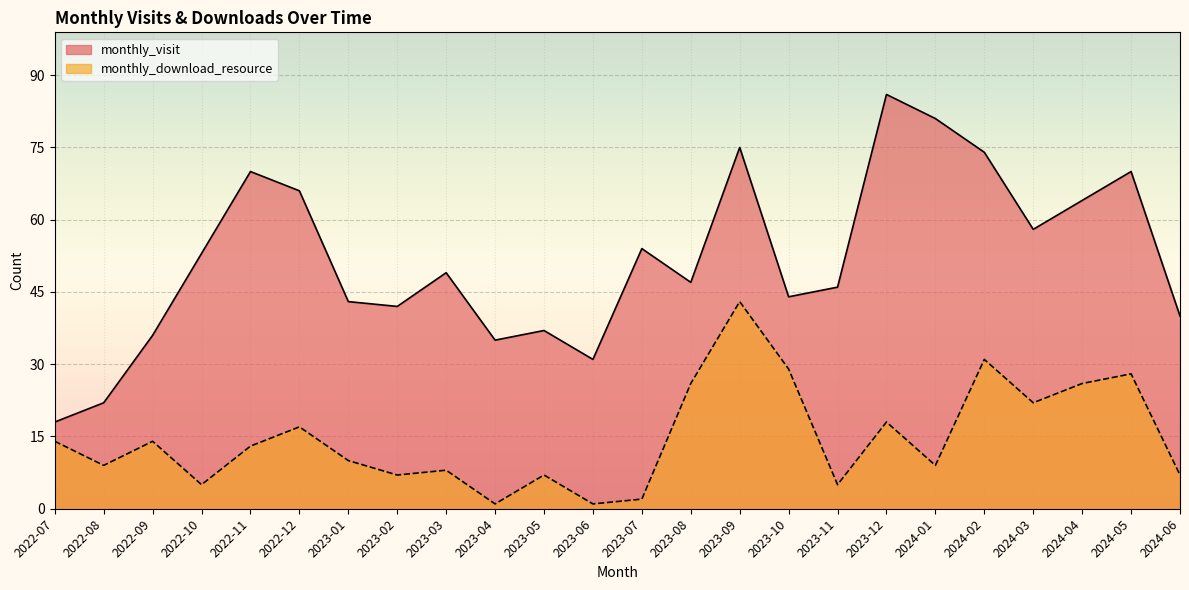

Between 2023-03 and 2023-12, which series saw the biggest shift?

monthly_visit